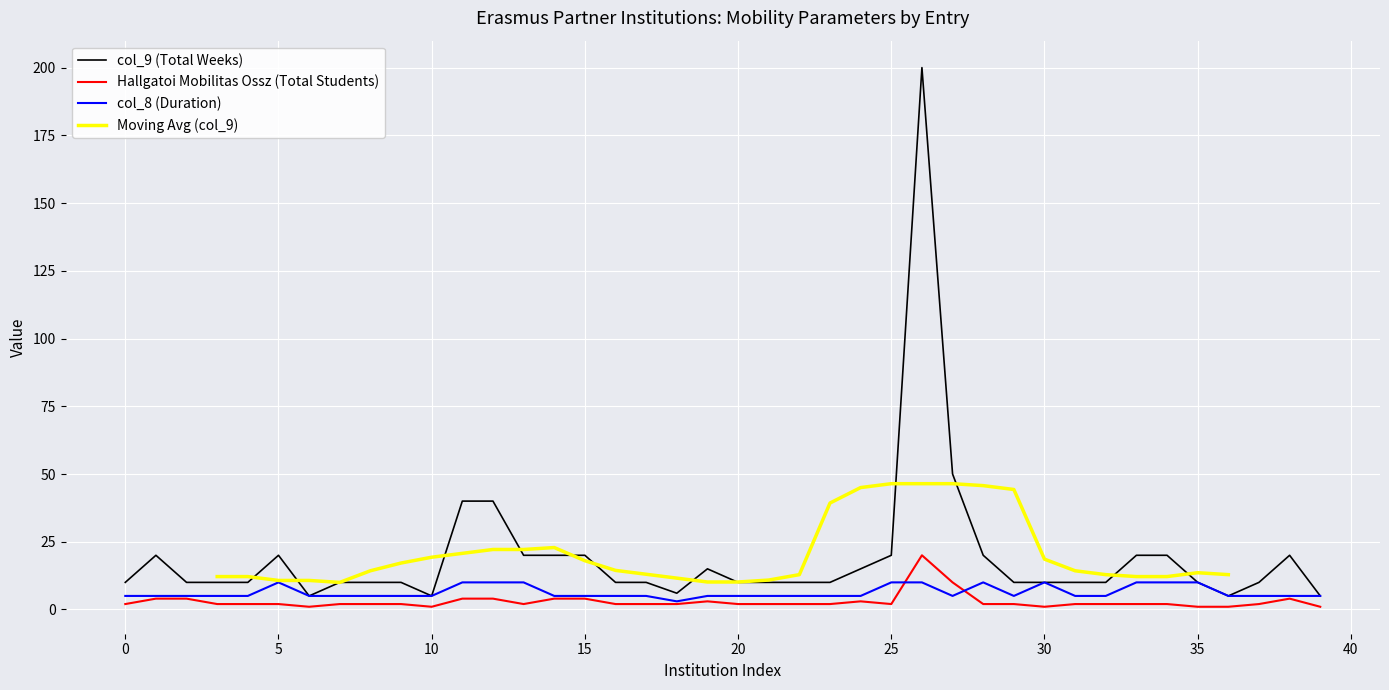

Is the value of col_8 (Duration) at 1 greater than the value of Hallgatoi Mobilitas Ossz (Total Students) at 1?

Yes